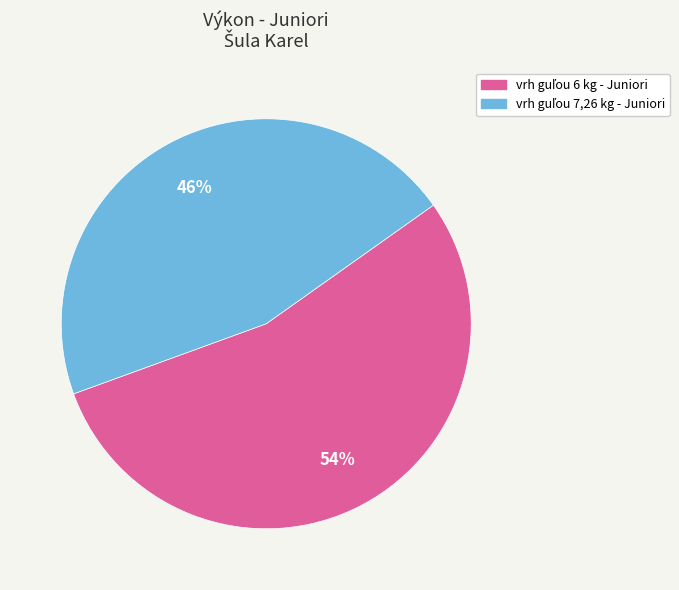

To the nearest percent, what is the average slice percentage?

50%